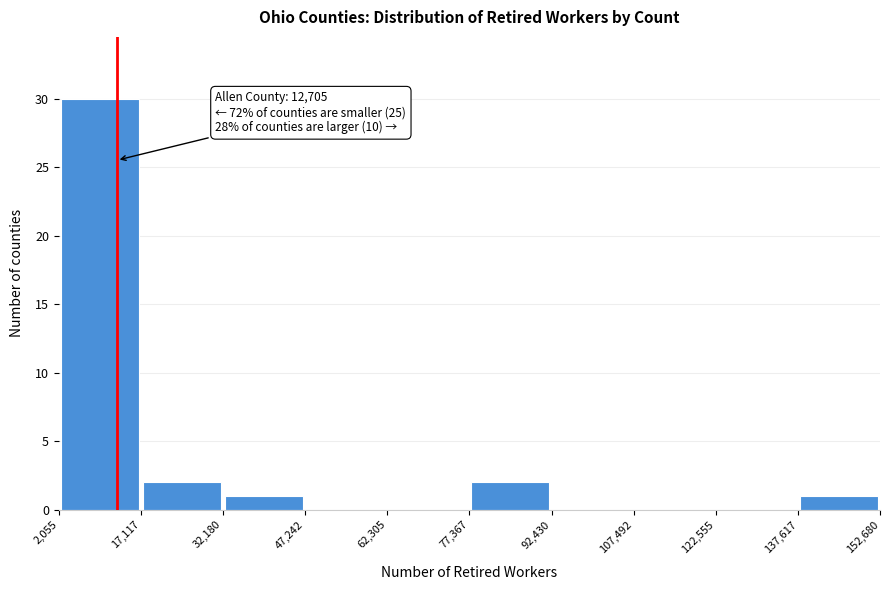

Over which range of the x-axis is the bar tallest?

2,055 to 17,117